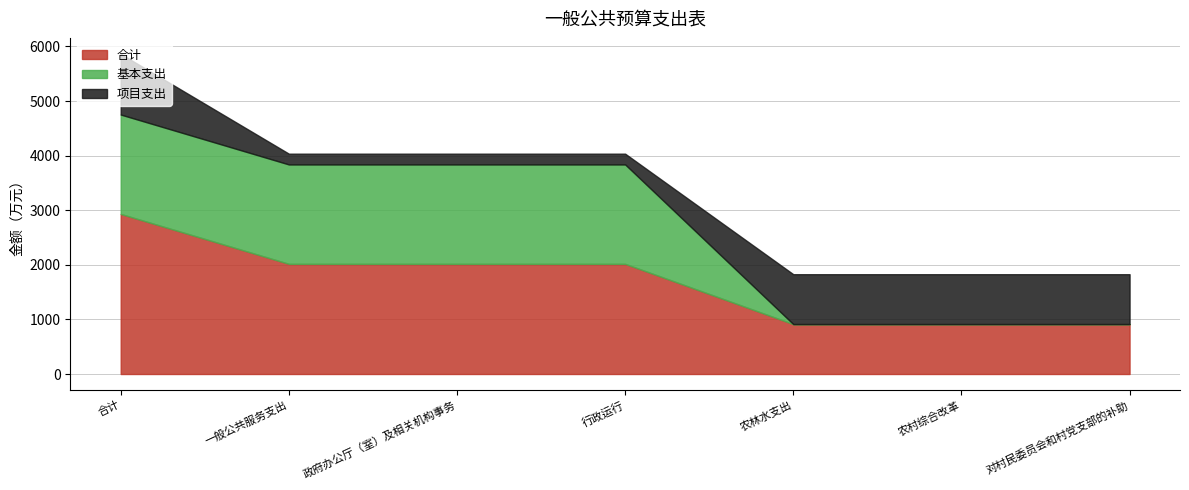

What value does the 项目支出 series have at 农林水支出?

914.0